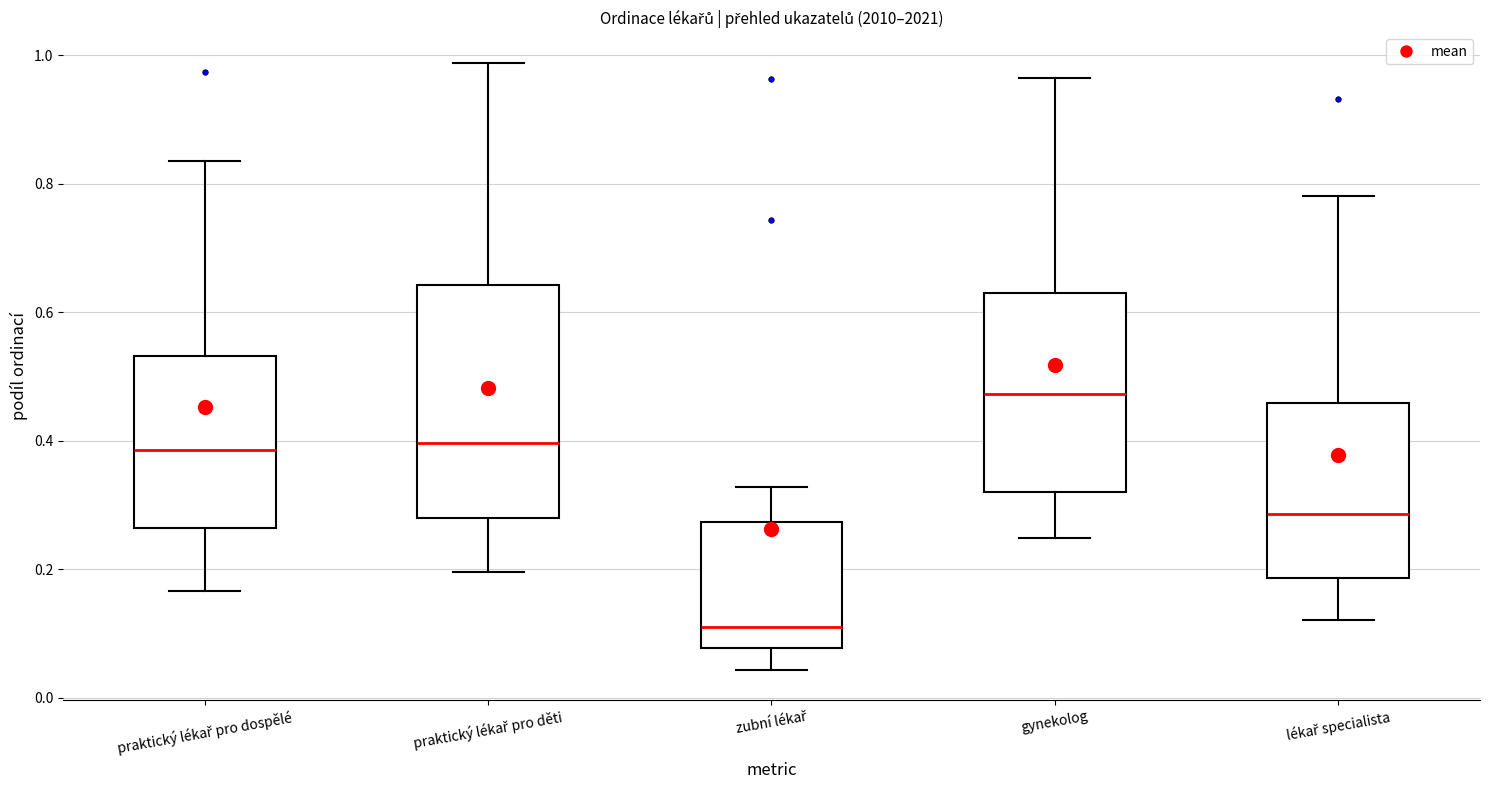

Which box's median line is the highest?

gynekolog